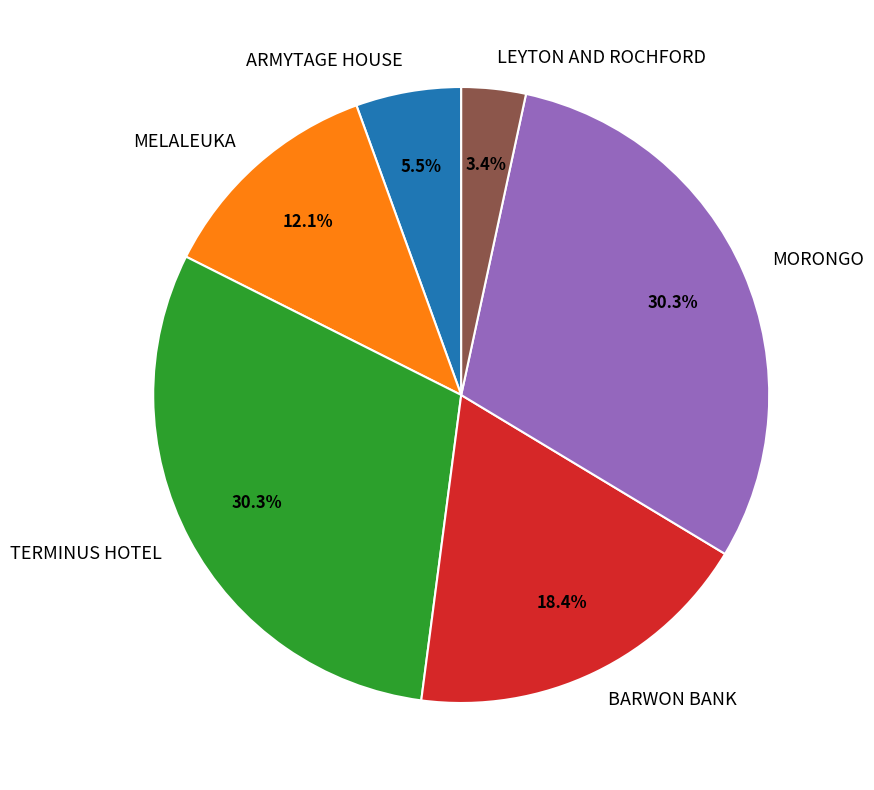

Is the sum of BARWON BANK and MELALEUKA greater than half?

No